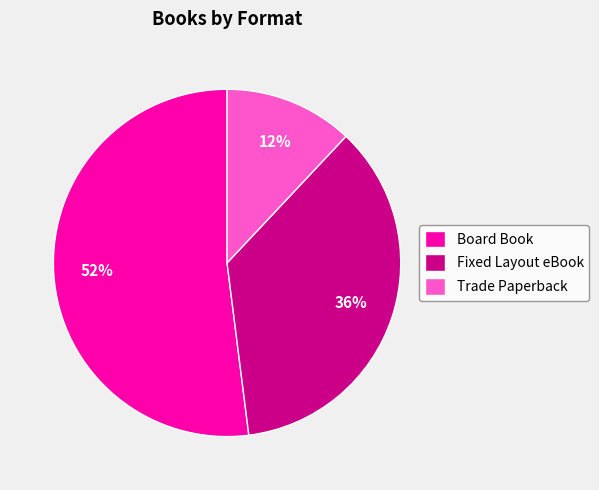

Which category has the smallest portion of the pie?

Trade Paperback